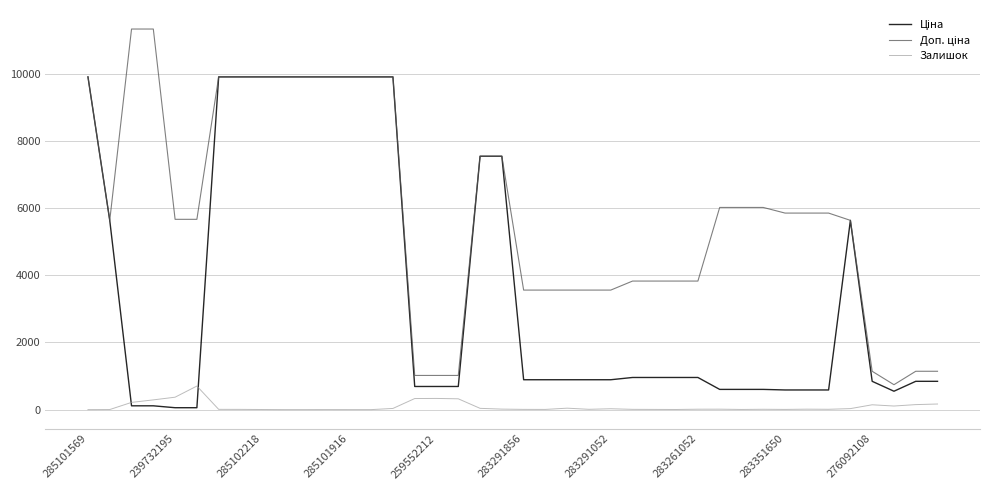

What is the difference between the maximum and minimum values in the Залишок series?

702.0